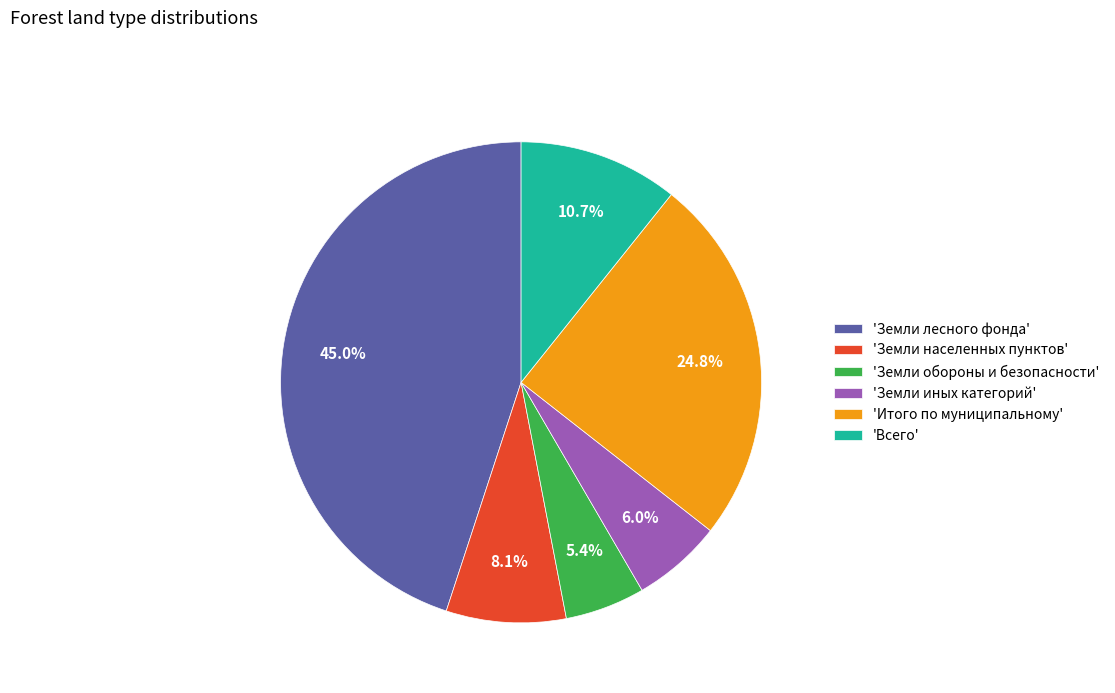

What percentage is NOT represented by 'Земли иных категорий'?

94.0%